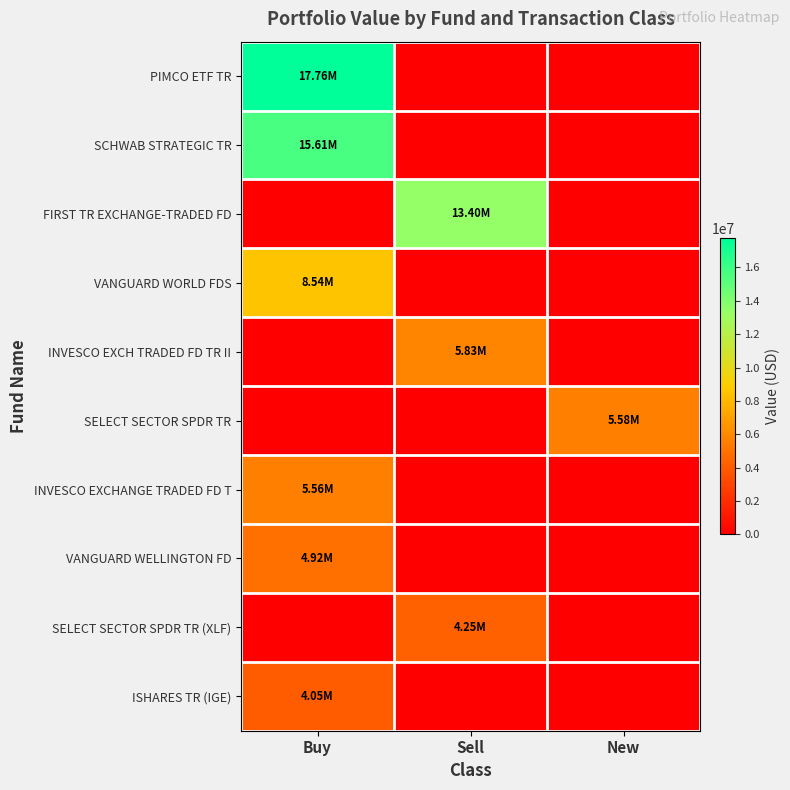

Which series has the largest range (max minus min)?

PIMCO ETF TR